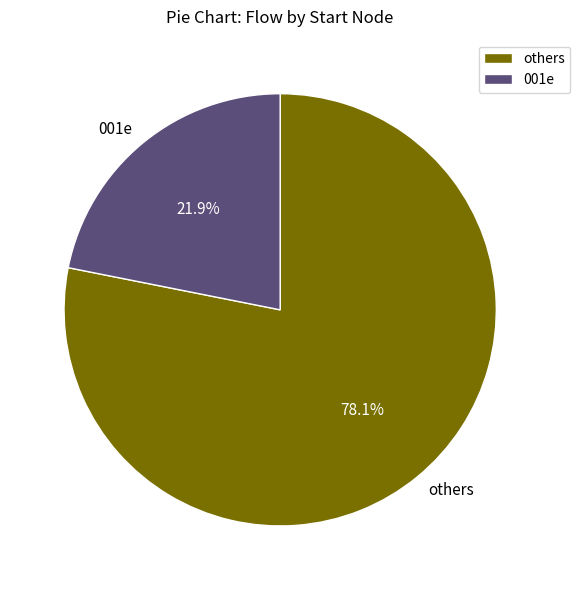

Rank the categories by value from highest to lowest.

others, 001e